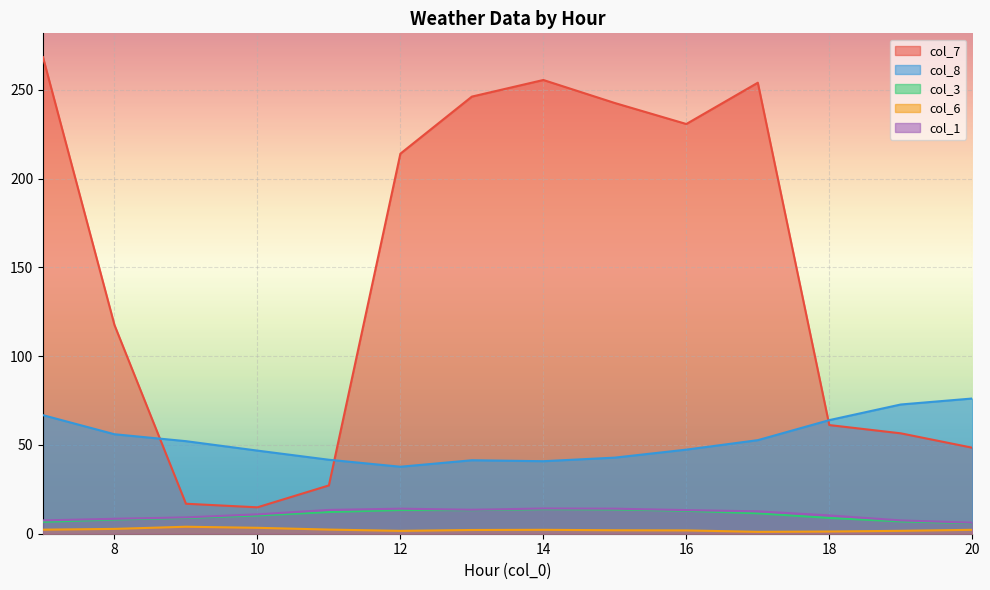

Reading left to right, transcribe all the data shown in this chart.

col_7: 7=268.3	8=117.5	9=16.9	10=14.9	11=27.2	12=214.0	13=246.1	14=255.5	15=242.5	16=230.7	17=253.9	18=61.2	19=56.5	20=48.4
col_8: 7=66.8	8=56.0	9=52.1	10=46.8	11=41.6	12=37.7	13=41.4	14=40.8	15=42.9	16=47.4	17=52.7	18=64.0	19=72.8	20=76.1
col_3: 7=6.7	8=8.0	9=8.9	10=10.2	11=12.2	12=13.3	13=13.3	14=13.8	15=13.7	16=12.9	17=11.5	18=8.9	19=6.9	20=5.9
col_6: 7=2.3	8=2.7	9=3.9	10=3.3	11=2.3	12=1.6	13=2.1	14=2.2	15=1.9	16=1.9	17=1.1	18=1.2	19=1.6	20=2.2
col_1: 7=7.5	8=8.4	9=9.2	10=10.9	11=13.4	12=14.1	13=13.5	14=14.2	15=14.1	16=13.3	17=12.6	18=10.3	19=7.5	20=6.2